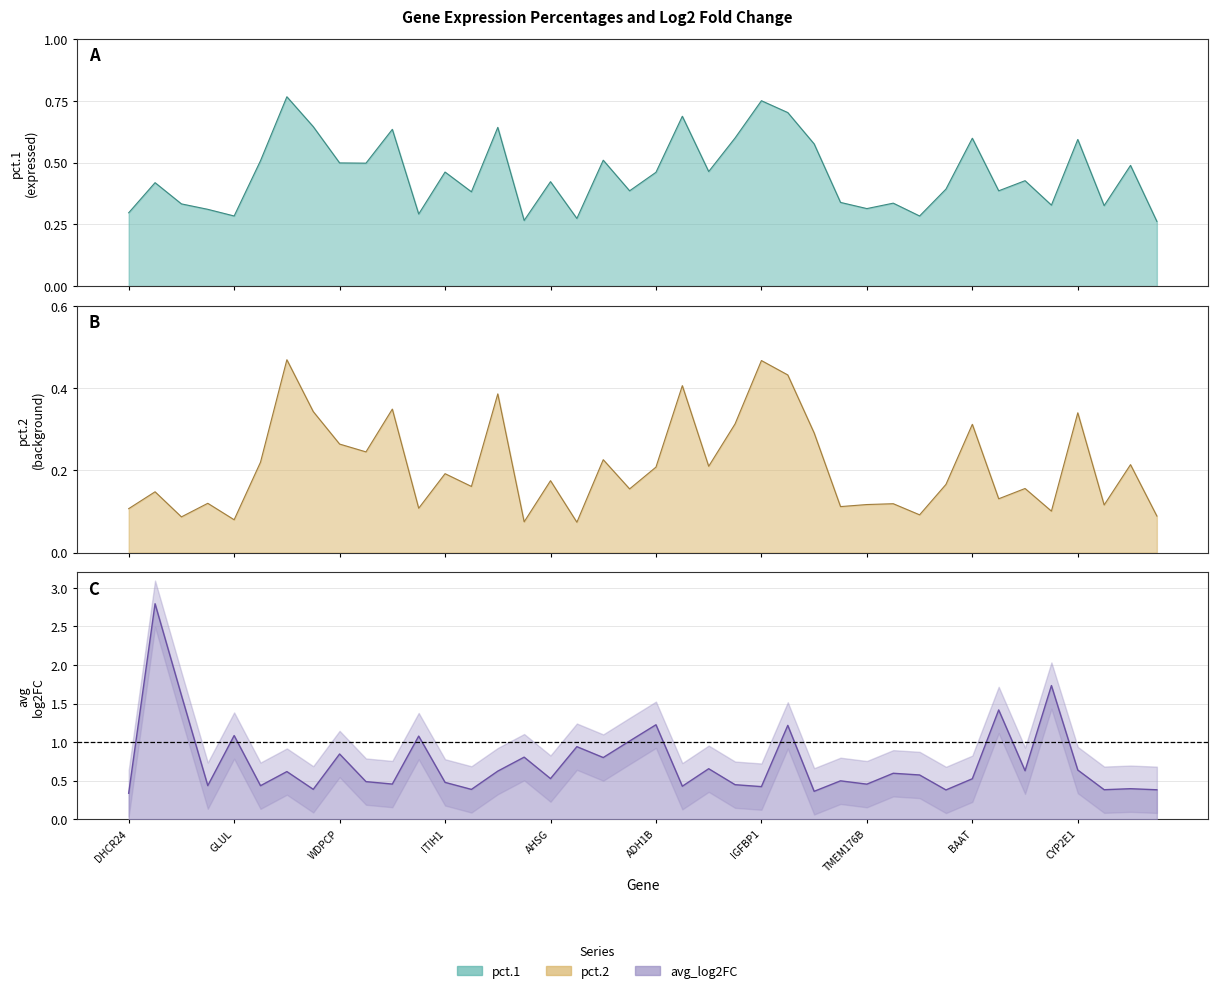

True or false: pct.1 and pct.2 cross at least once.

False